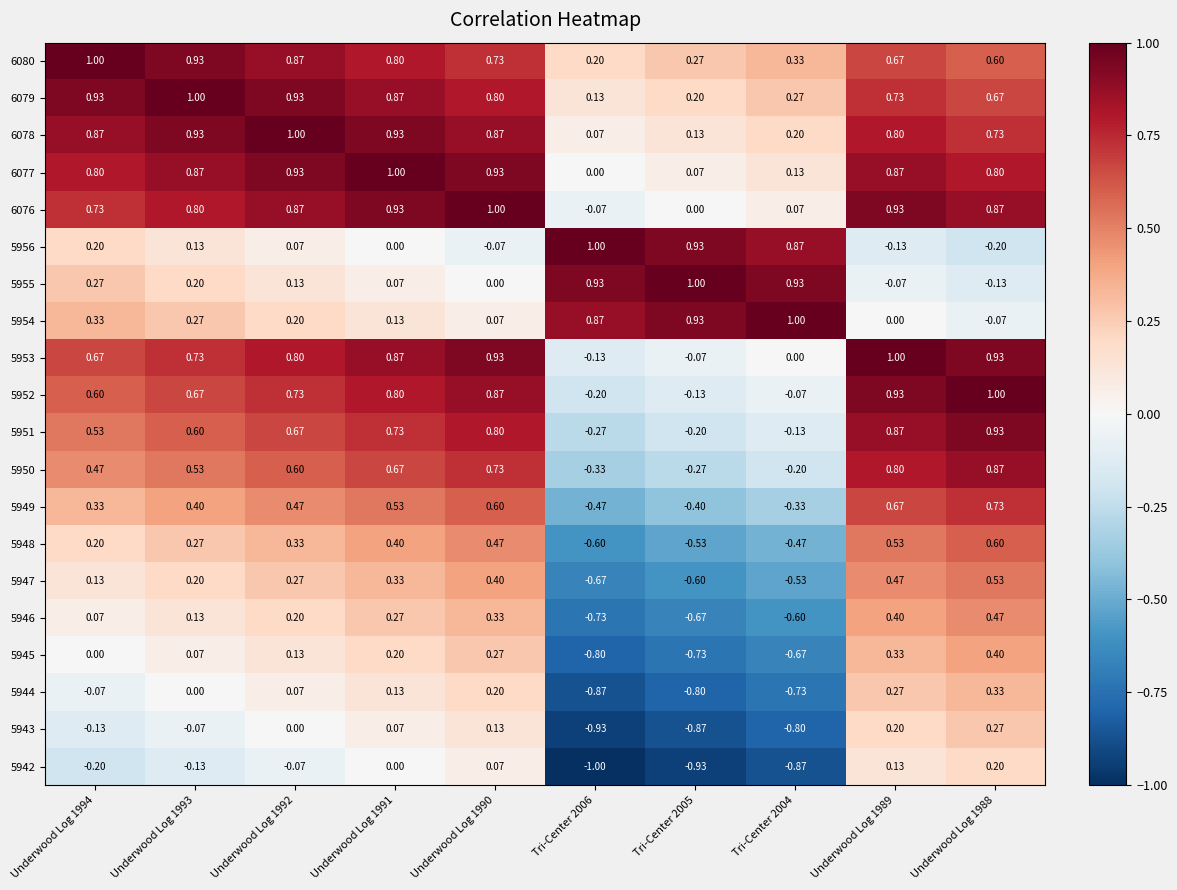

Is the value of 6080 at Underwood Log 1988 greater than the value of 5944 at Tri-Center 2006?

Yes